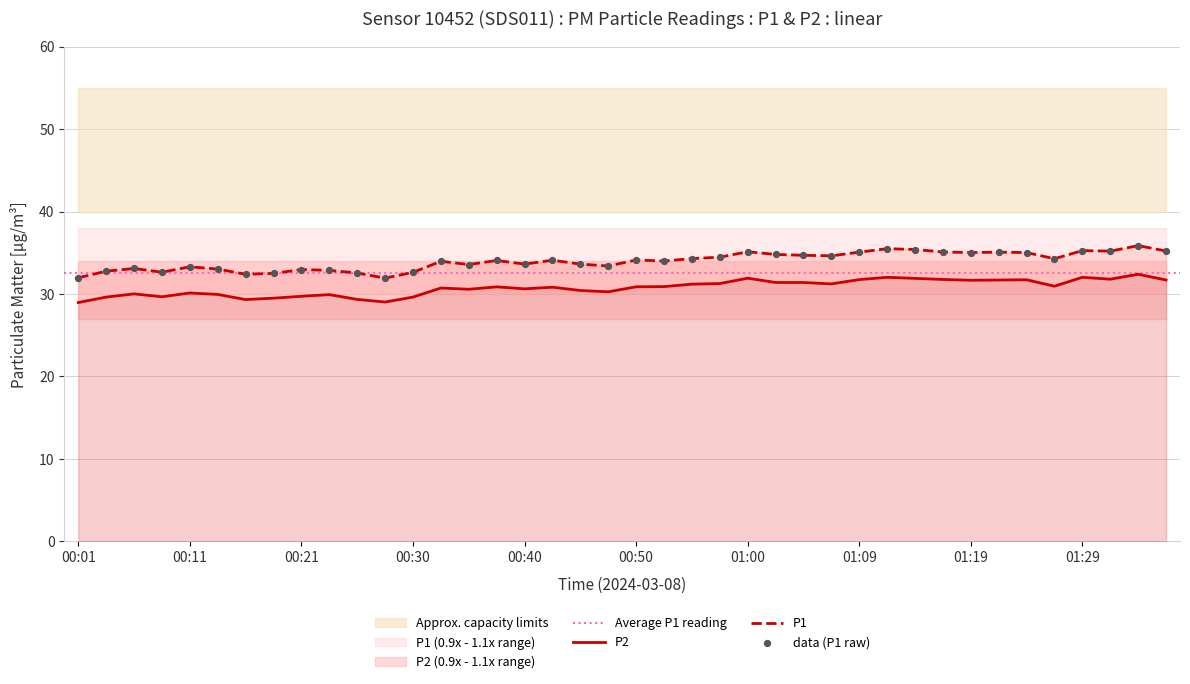

Which series has the largest total across all categories?

P1